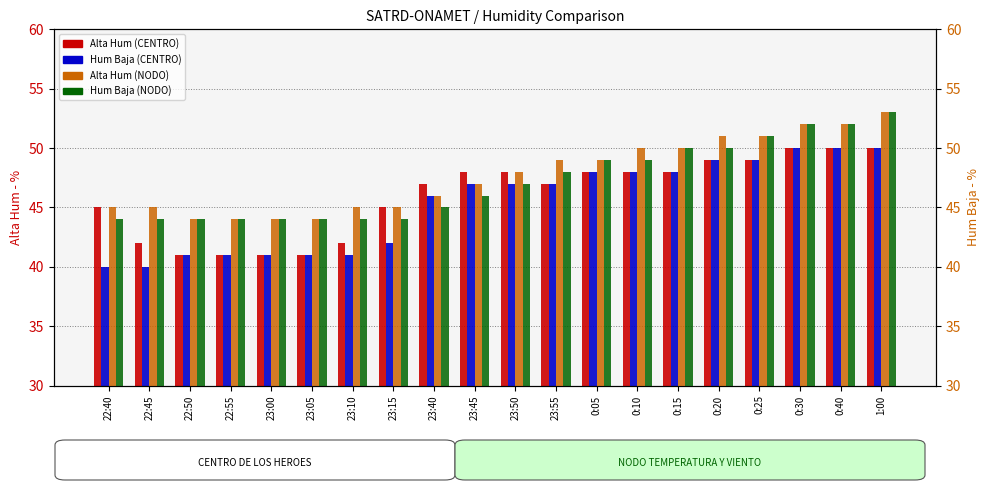

What is the sum of all Hum Baja (NODO) values?

944